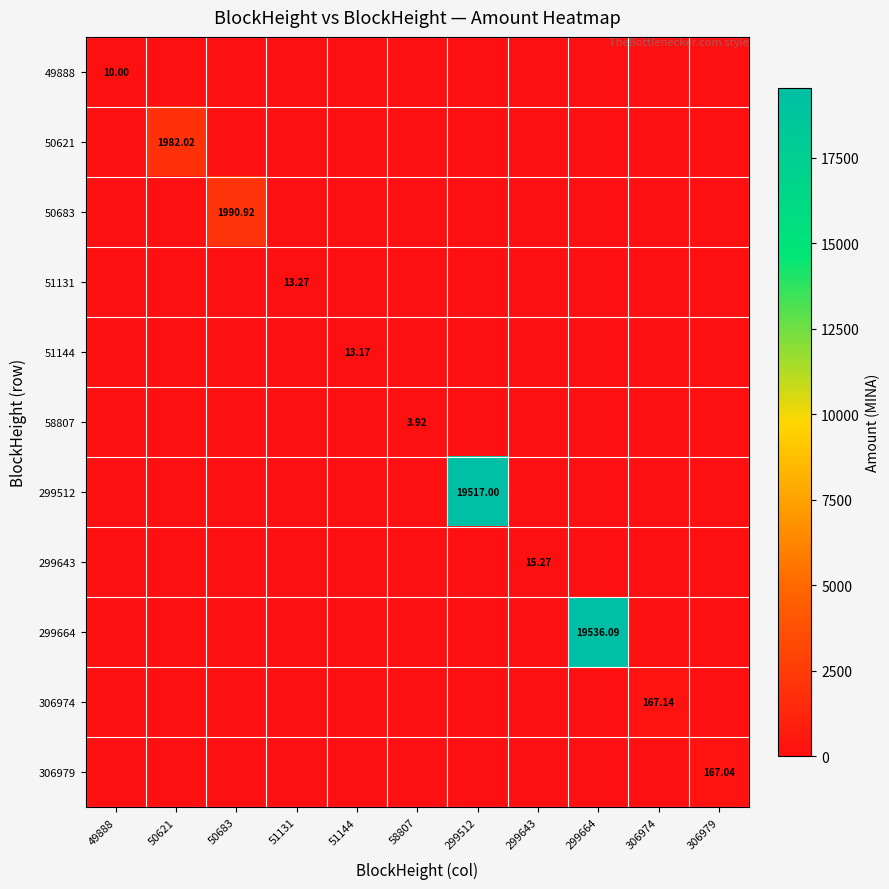

At which category is the sum across all series the highest?

299664